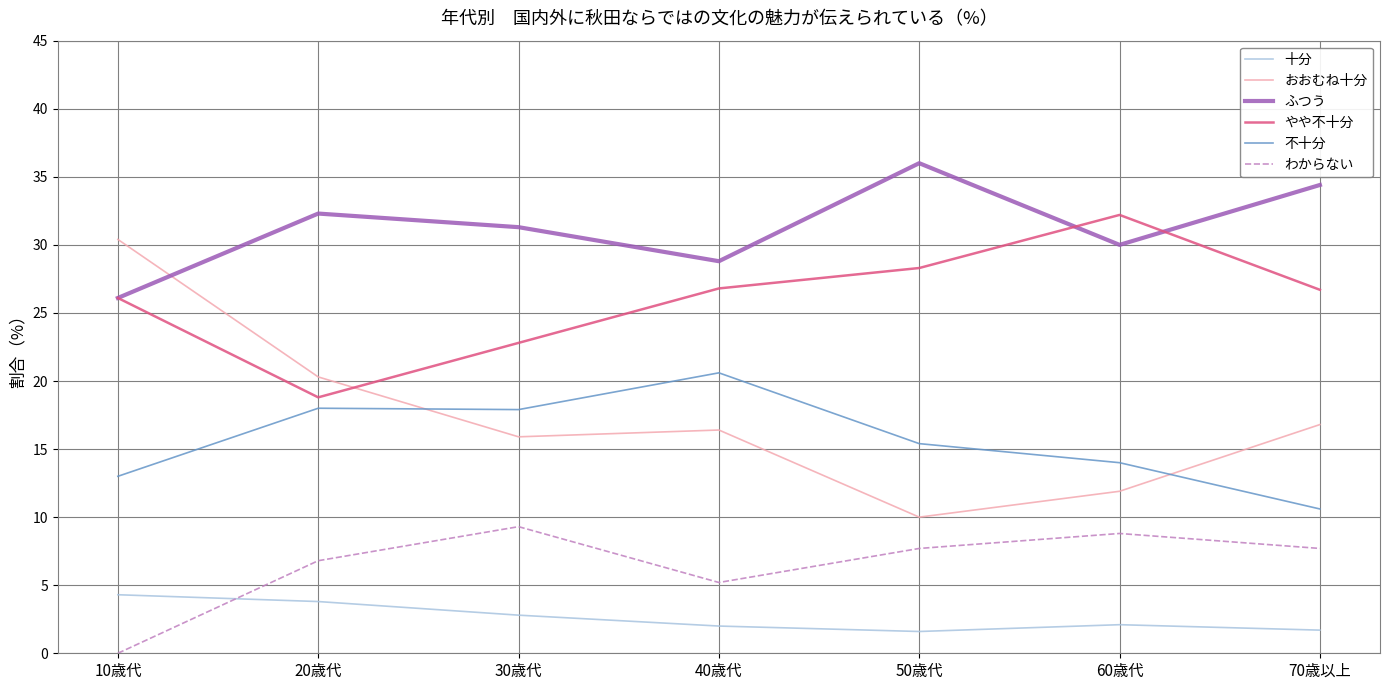

At which label does ふつう reach its peak?

50歳代